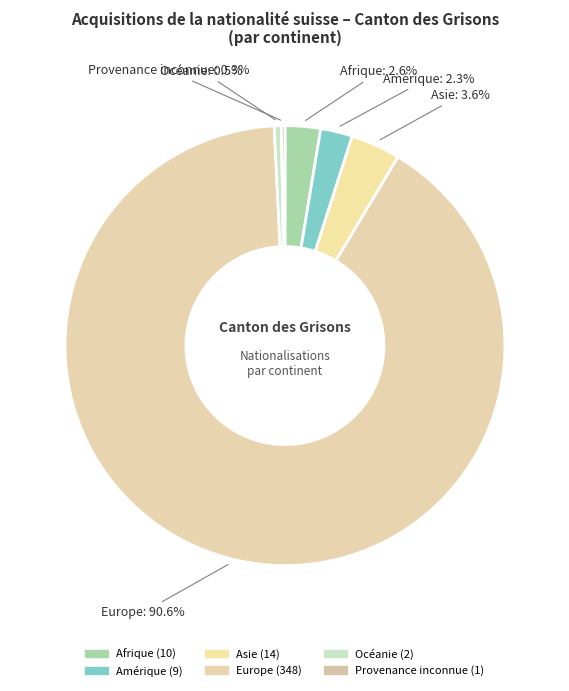

To the nearest percent, what percentage of the pie is Europe?

91%